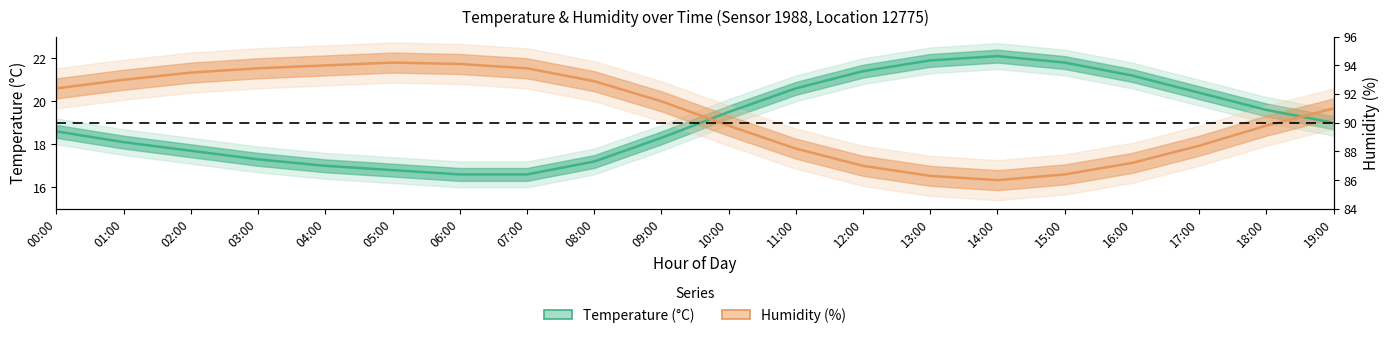

Rank the series by their maximum value, from highest to lowest.

Temperature (°C), Humidity (%)